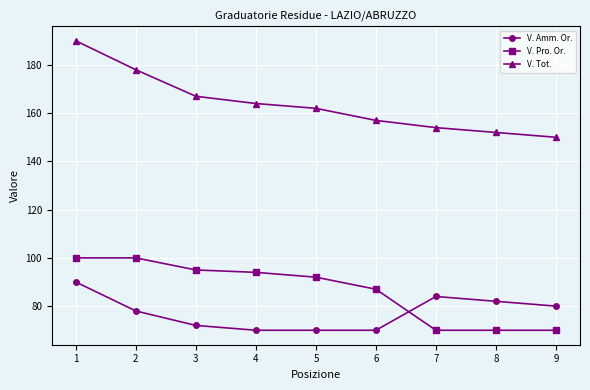

How many lines are shown in the chart?

3